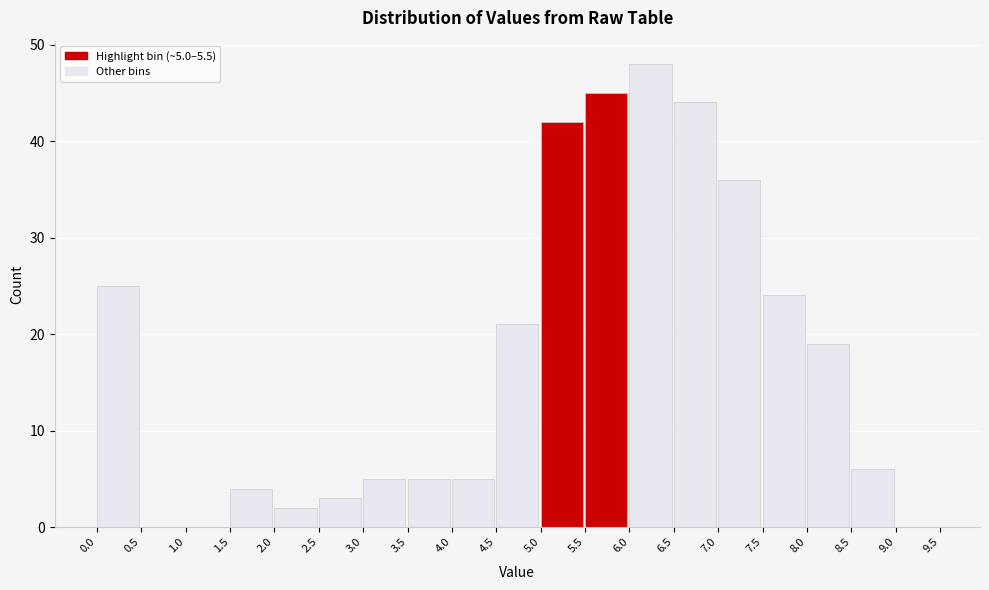

Which range on the x-axis has the tallest bar?

6.0 to 6.5